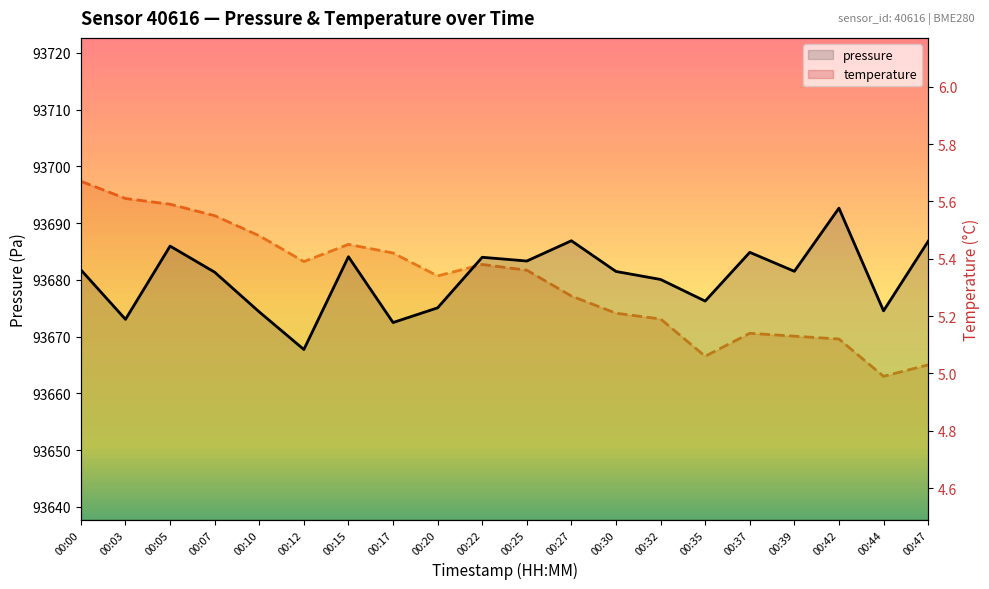

At which label does temperature reach its peak?

00:00